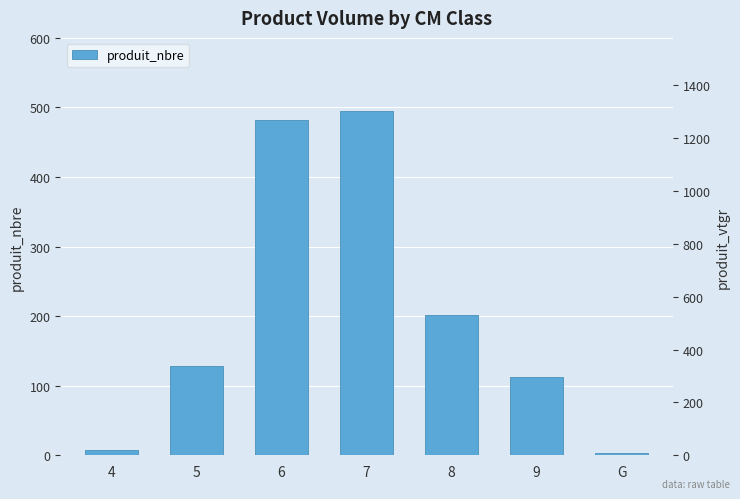

Are the bars grouped side by side (vs. stacked)?

No